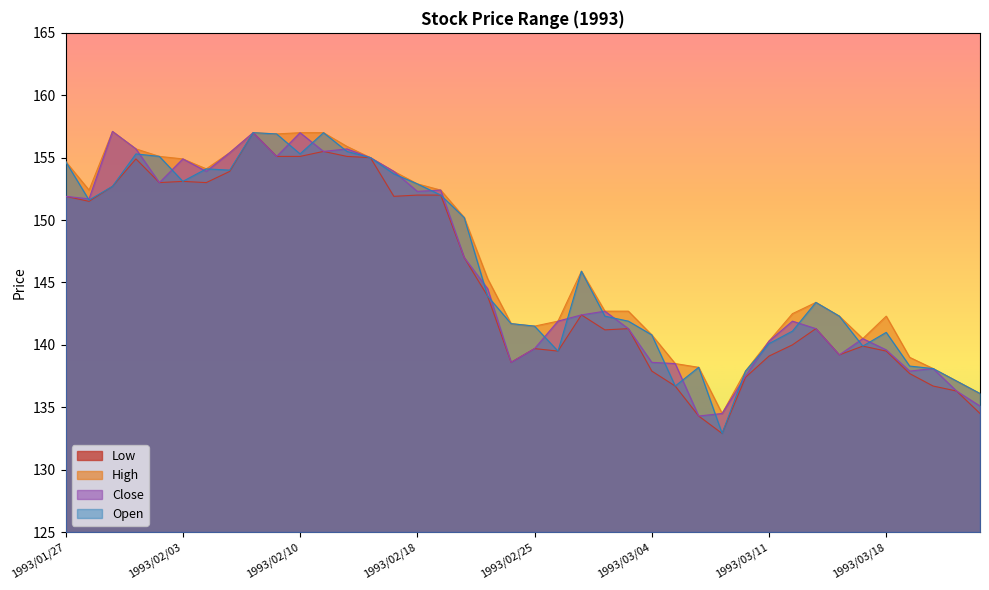

What is the minimum value shown in the chart?

132.9